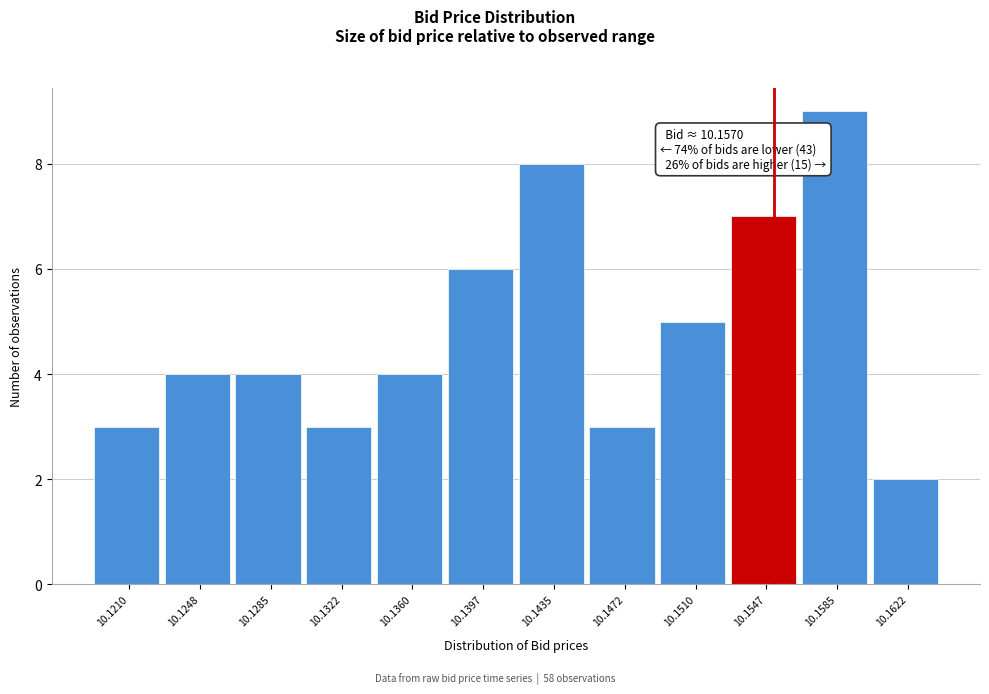

Reading right to left, extract all data points from this chart.

10.1622=2	10.1585=9	10.1547=7	10.1510=5	10.1472=3	10.1435=8	10.1397=6	10.1360=4	10.1322=3	10.1285=4	10.1248=4	10.1210=3